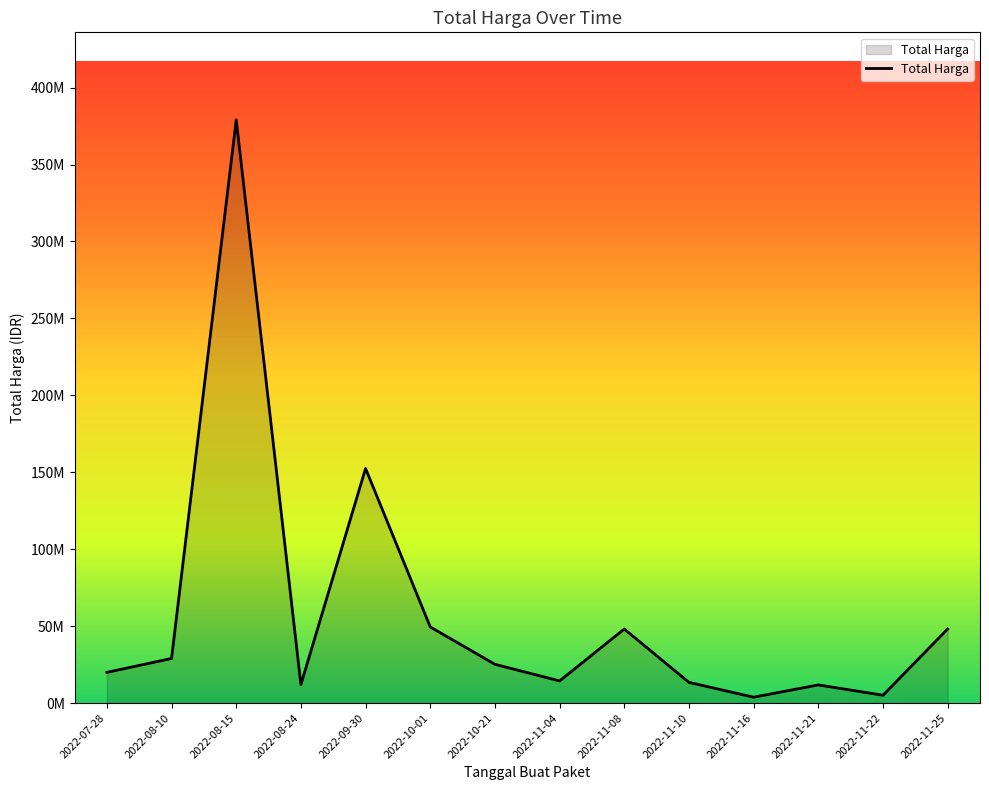

What is the value of the 7th point from the left?

25200000